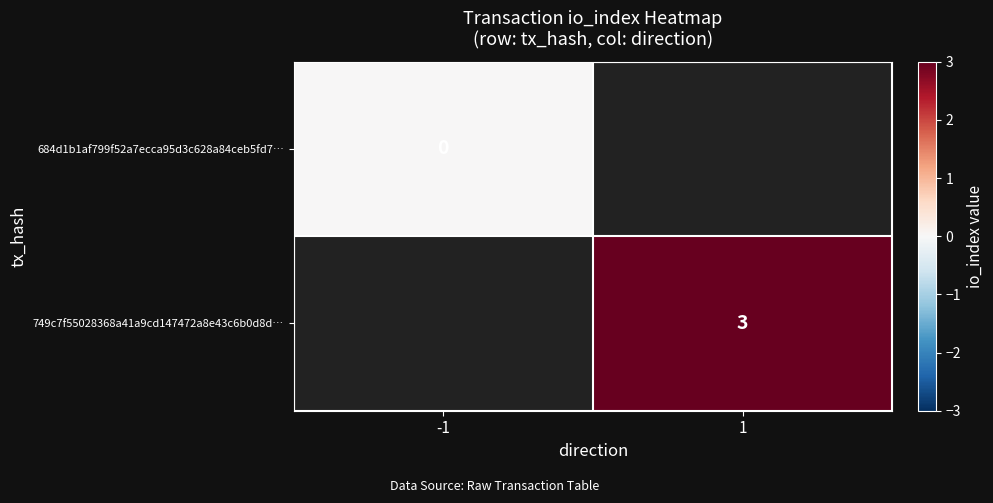

What is the greatest value displayed?

3.0